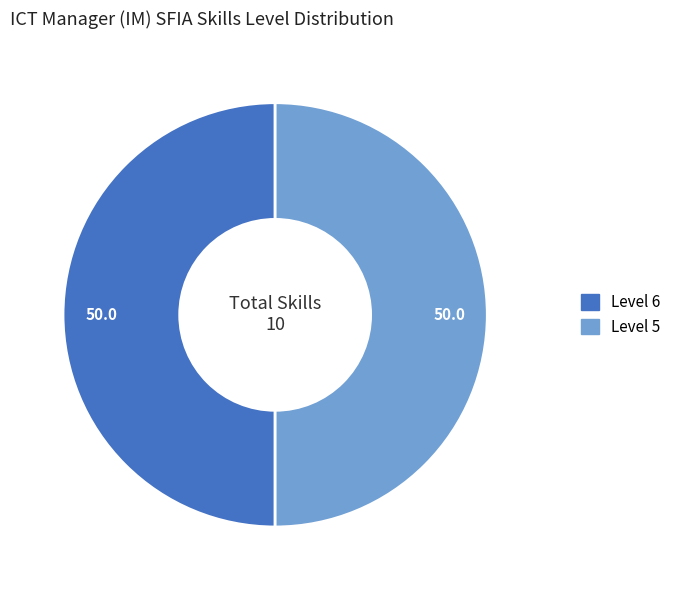

Count the number of slices in the pie.

2